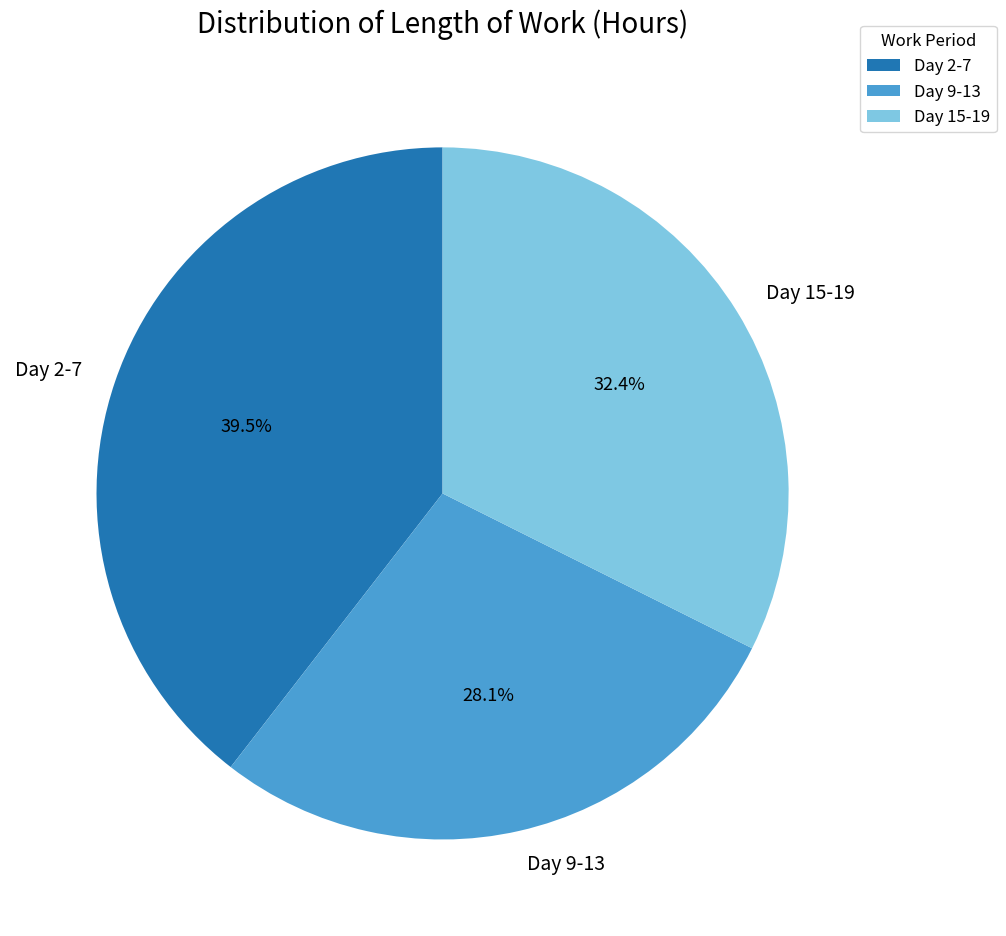

How many slices are in this pie chart?

3